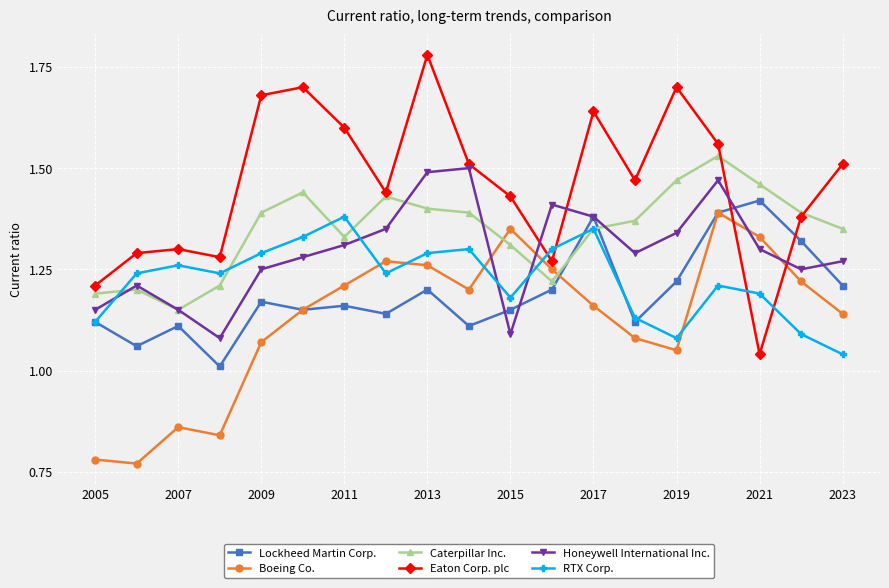

True or false: Caterpillar Inc. has more than 0 points higher than both neighbors.

True